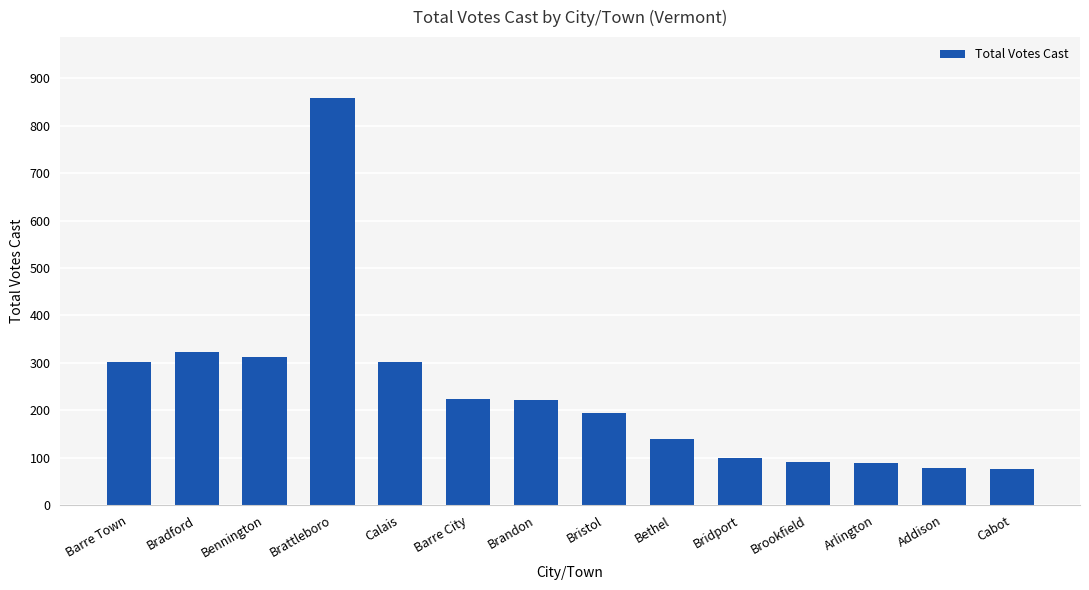

What is the difference between the second highest and second lowest values?

243